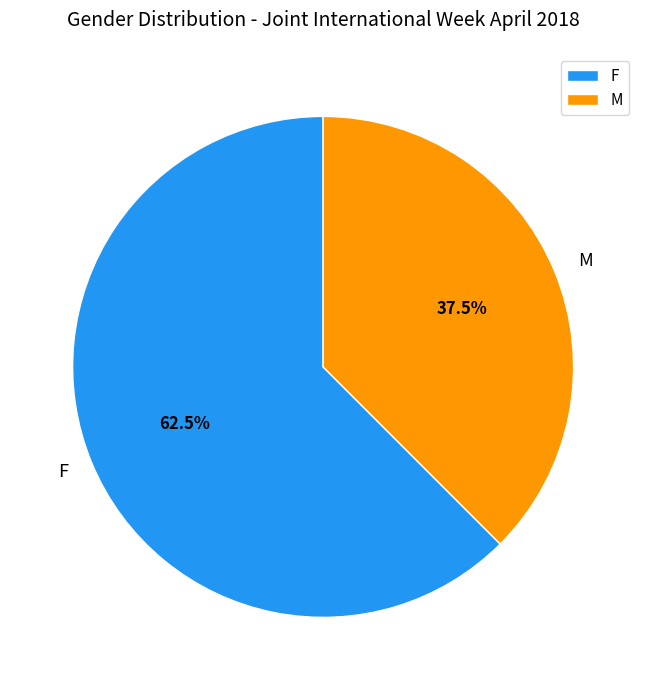

How many slices are in this pie chart?

2